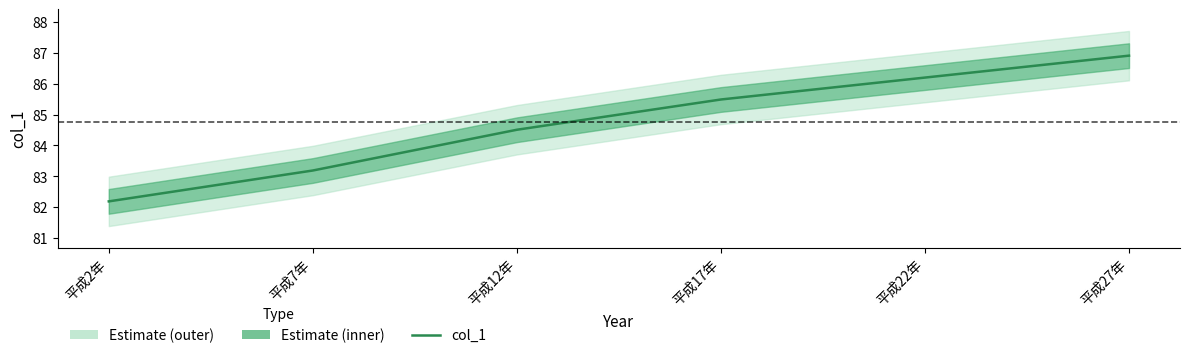

Which category has the highest value across all series?

平成27年